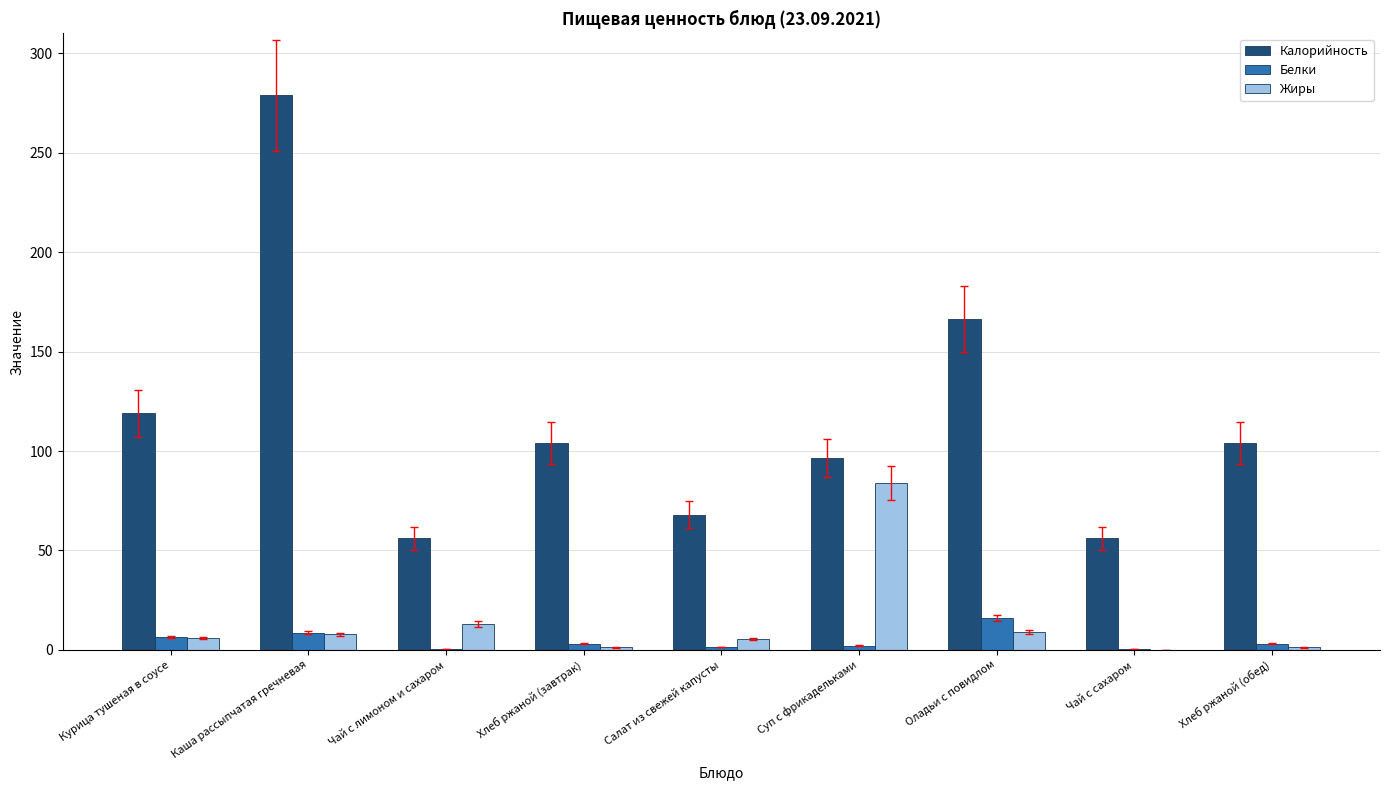

What is the average value of the Калорийность series?

116.5